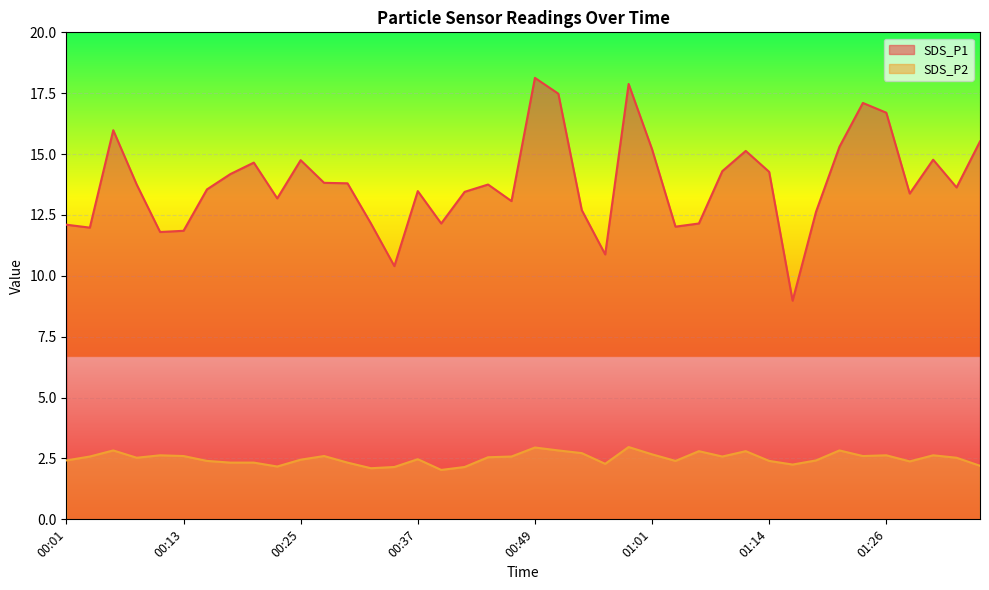

What is the label of the 3rd point from the right?

01:31